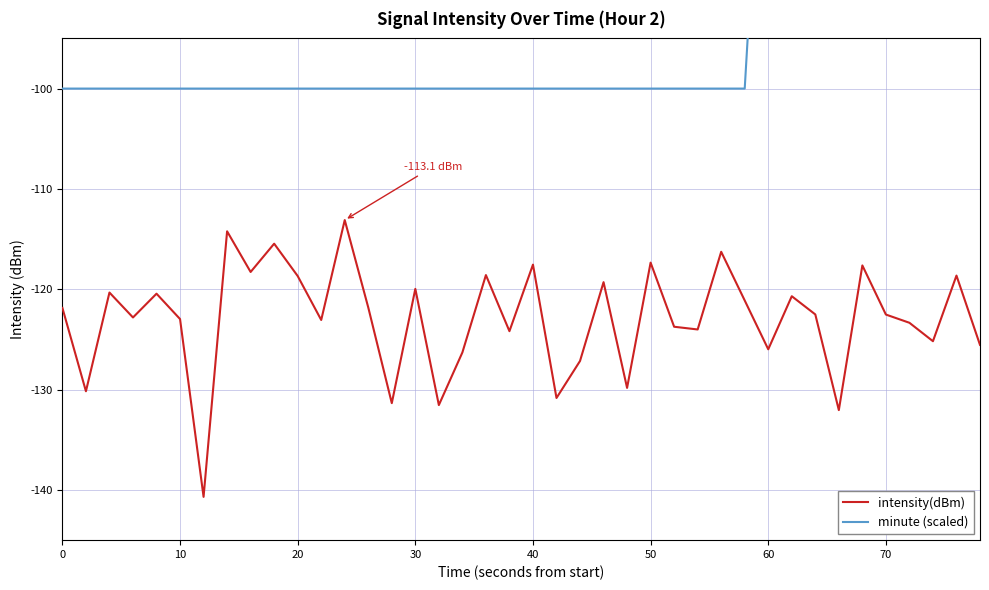

Does the chart display data point markers on the line(s)?

No